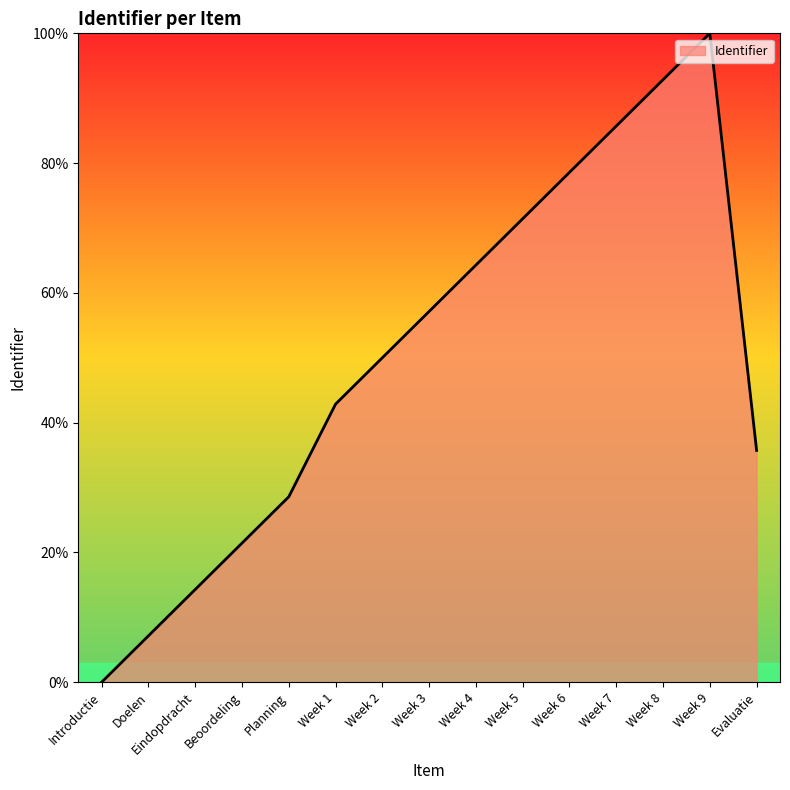

Which label corresponds to the largest value in the chart?

Week 9